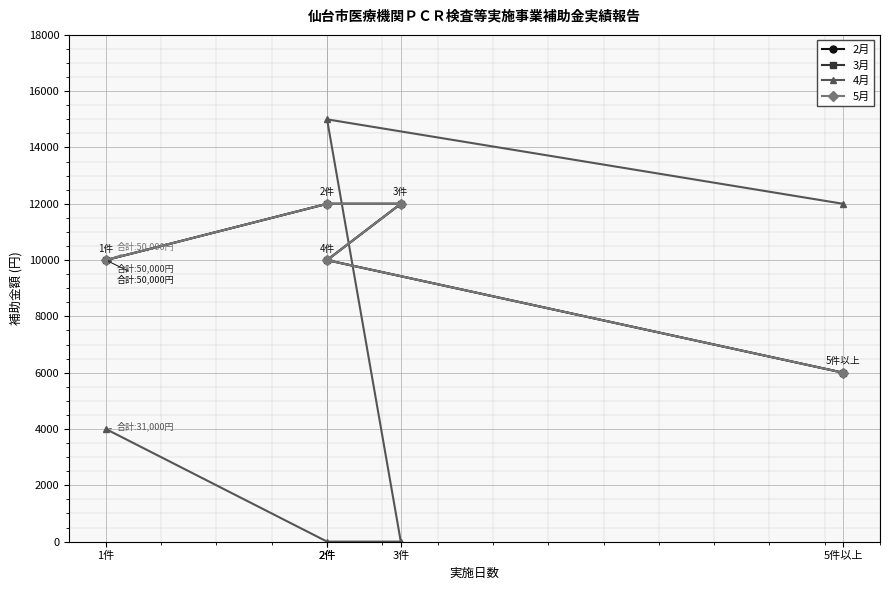

What value does the 2月 series have at 5件以上?

6000